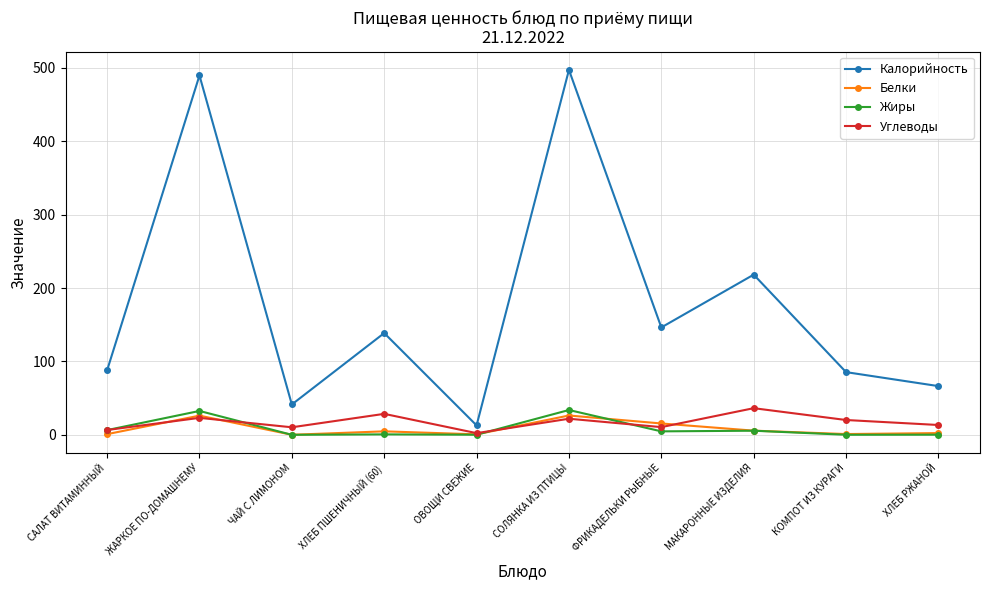

Is the value of Калорийность at СОЛЯНКА ИЗ ПТИЦЫ greater than the value of Углеводы at САЛАТ ВИТАМИННЫЙ?

Yes